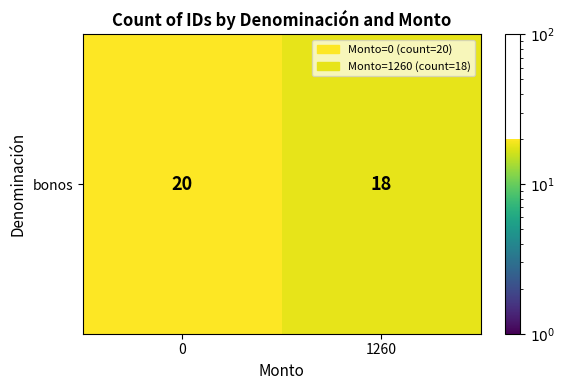

Which category has the lowest value across all series?

1260